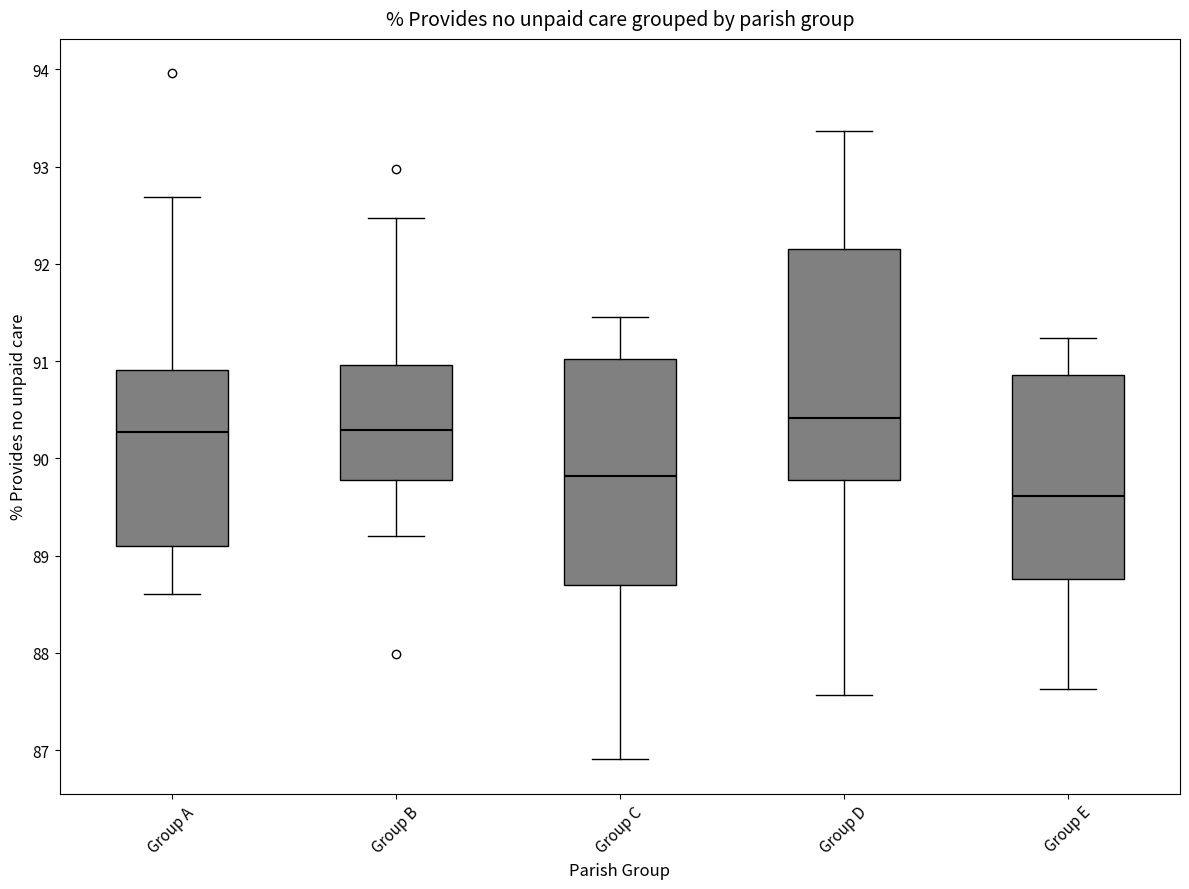

Reading left to right, read every box against the y-axis: the position of its median line, the range the box covers, and the ends of its whiskers. The values are not printed on the chart, so give them approximately, as read against the axis.

Group A: median 90.3, box 89.1 to 90.9, whiskers 88.6 to 92.7
Group B: median 90.3, box 89.8 to 91.0, whiskers 89.2 to 92.5
Group C: median 89.8, box 88.7 to 91.0, whiskers 86.9 to 91.5
Group D: median 90.4, box 89.8 to 92.2, whiskers 87.6 to 93.4
Group E: median 89.6, box 88.8 to 90.9, whiskers 87.6 to 91.2